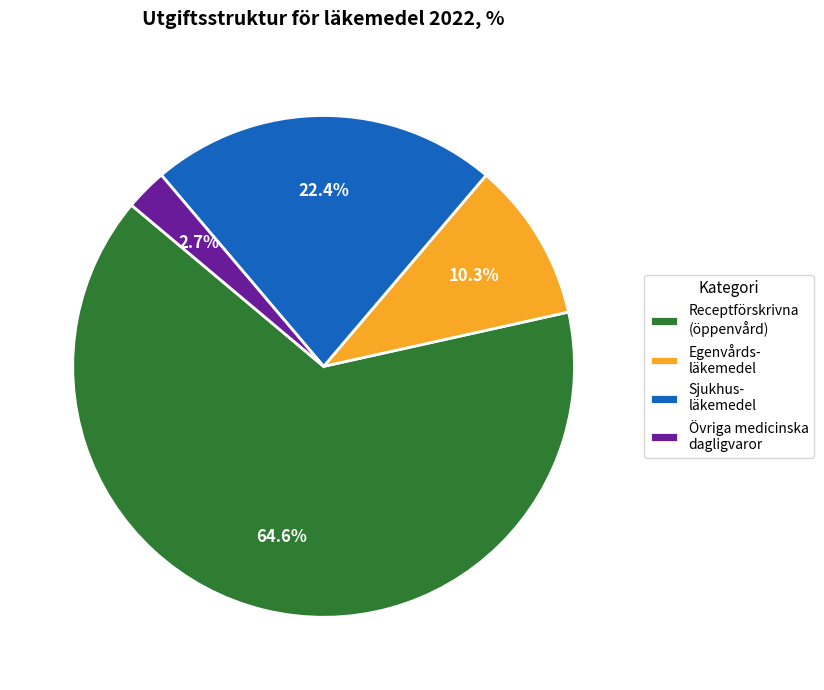

How many slices are in this pie chart?

4